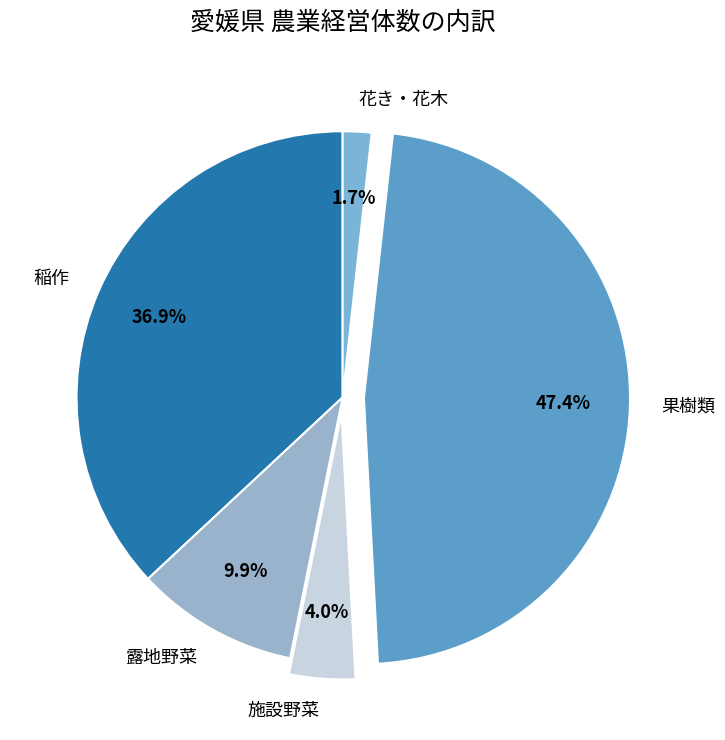

Count the number of slices in the pie.

5